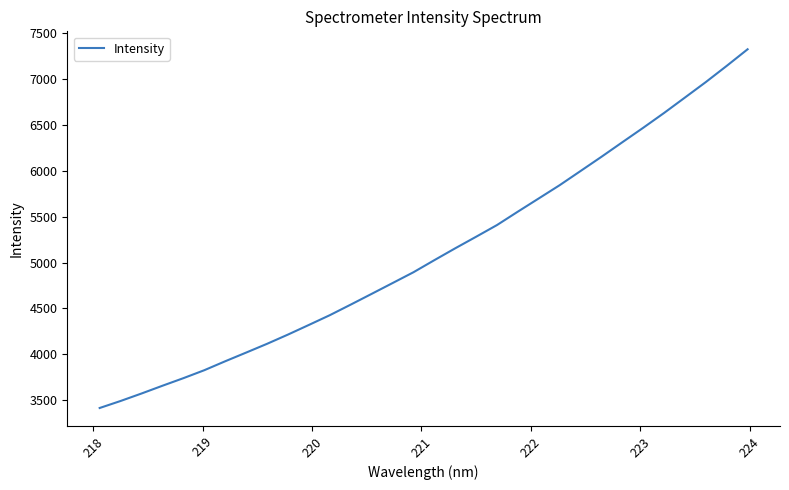

What is the difference between the maximum and minimum values?

3905.1